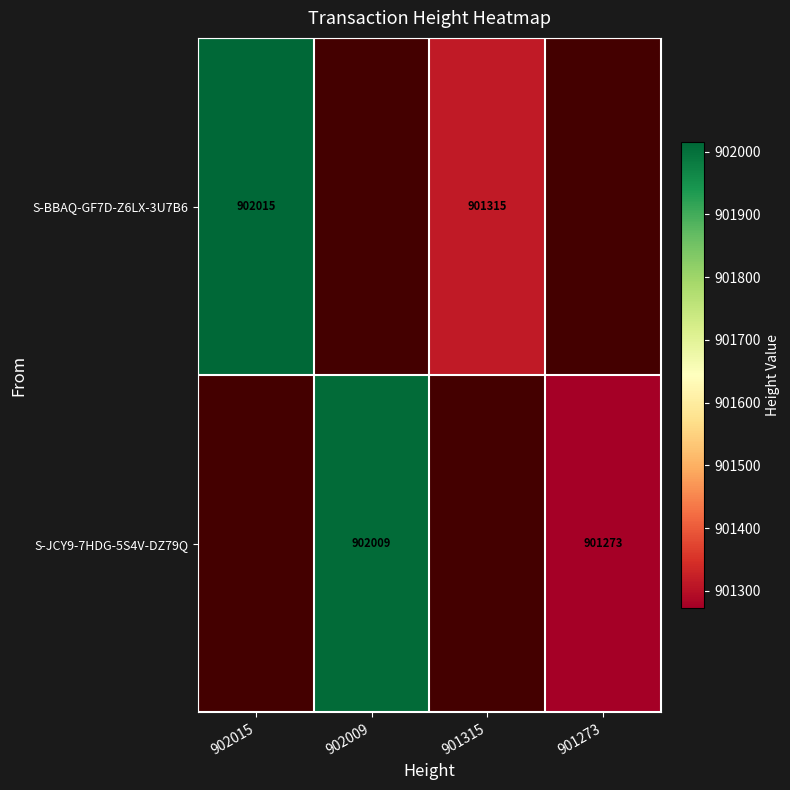

True or false: S-JCY9-7HDG-5S4V-DZ79Q has a value of 1526160.6 at 901273.

False